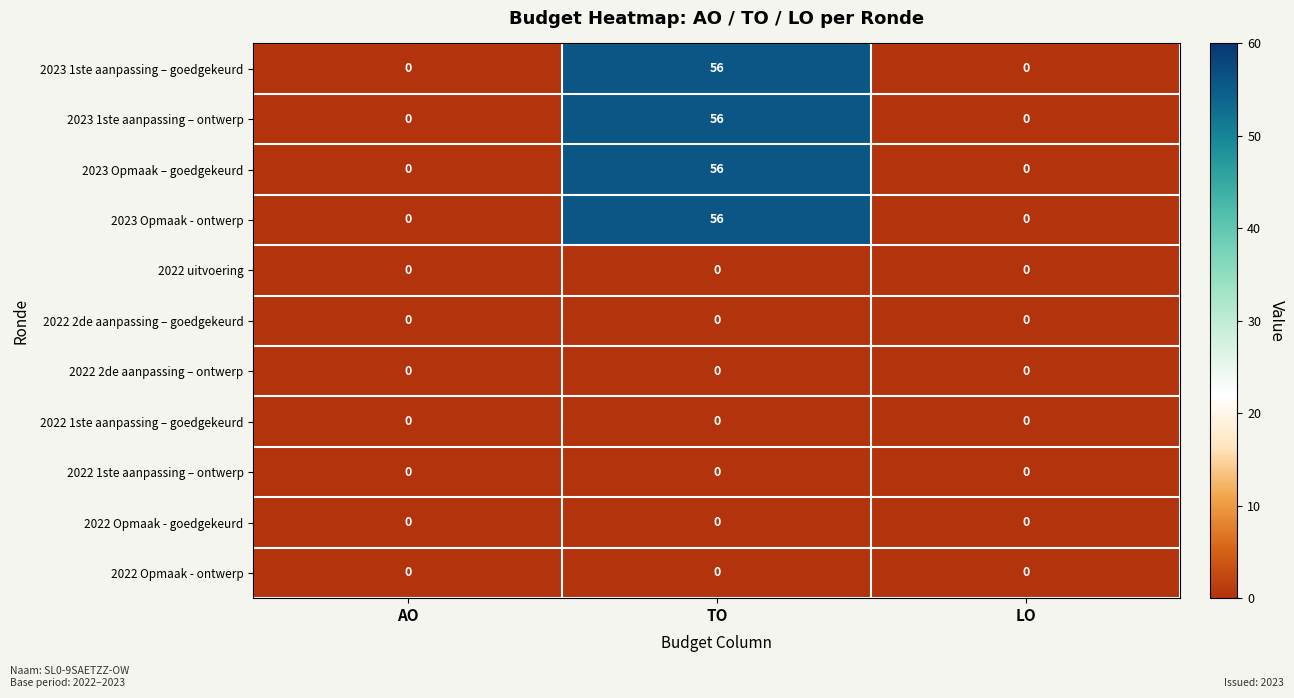

At which category is the sum across all series the highest?

TO